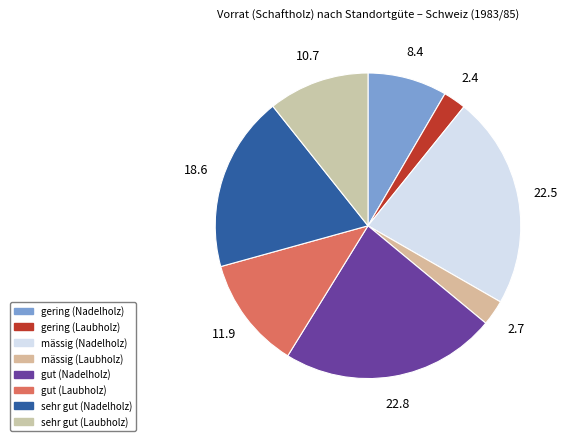

To the nearest percent, what is the difference between the sehr gut (Laubholz) and gut (Laubholz) slice percentages?

1%